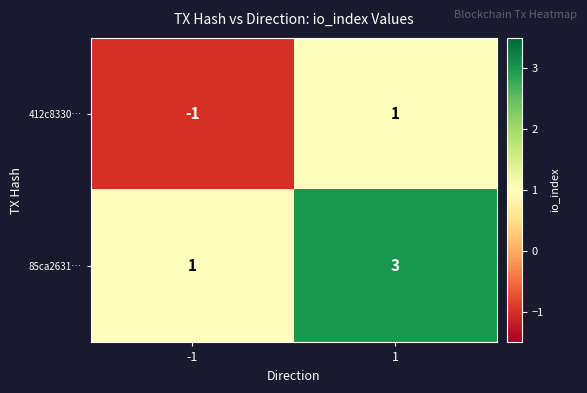

What is the sum of all 85ca2631… values?

4